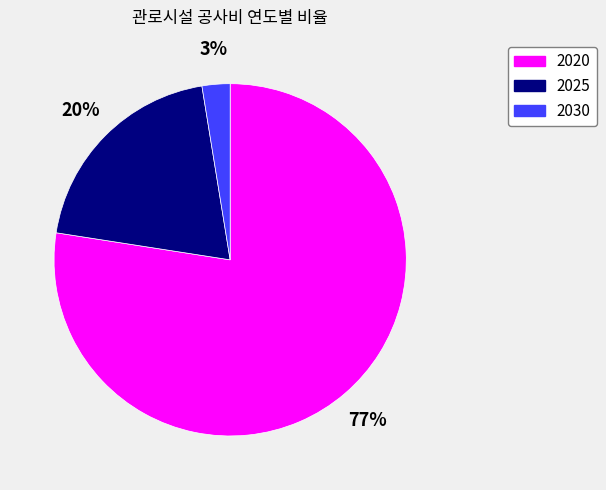

Rank the categories by value from lowest to highest.

2030, 2025, 2020